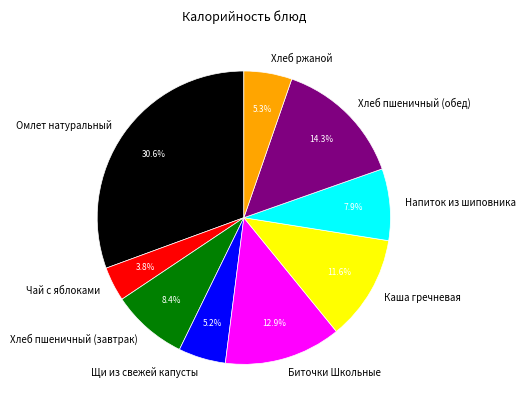

True or false: Щи из свежей капусты accounts for 5% of the total.

True